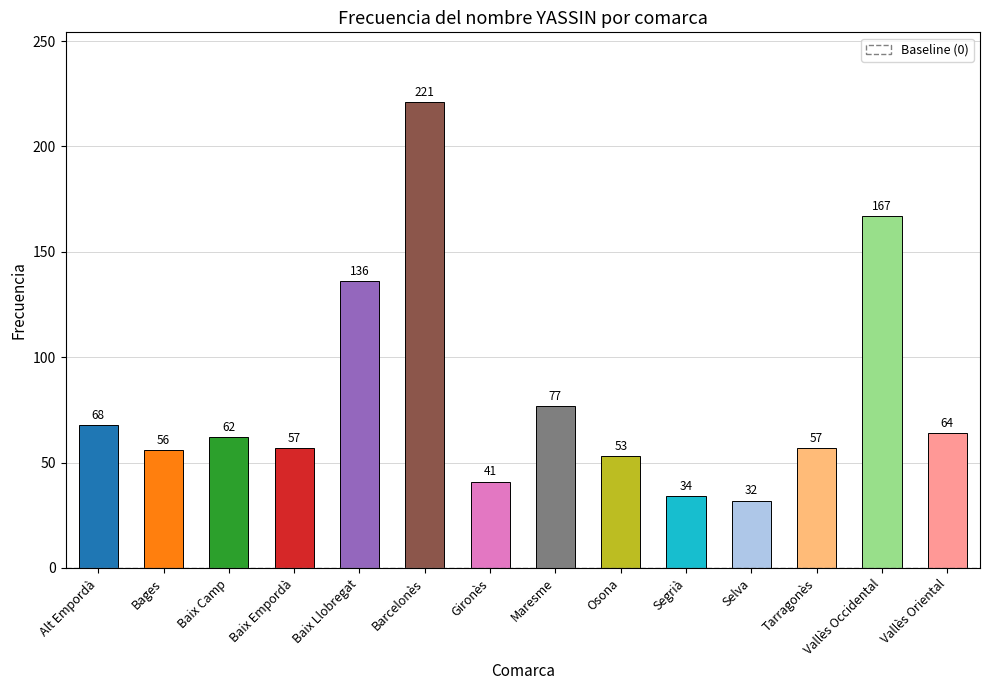

What is the maximum value shown in the chart?

221